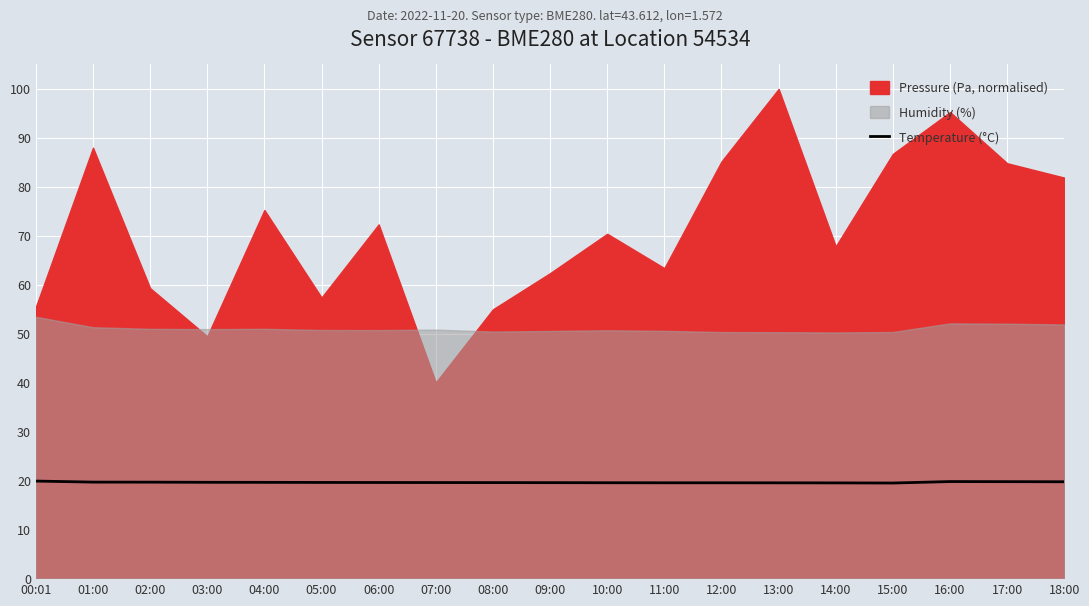

What is the sum of the values at 05:00 and 07:00?

39.1